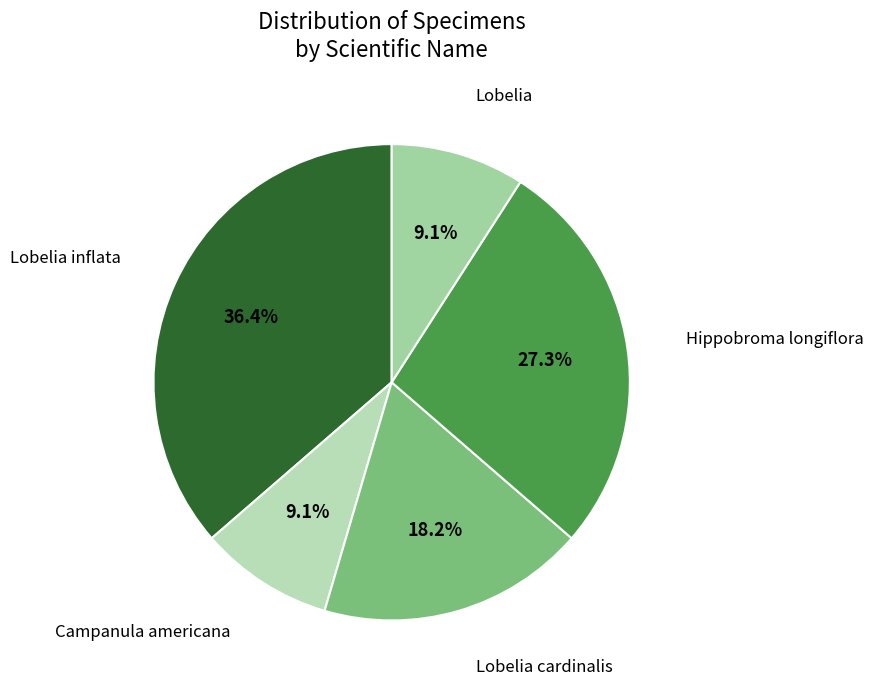

Which slice is the largest?

Lobelia inflata